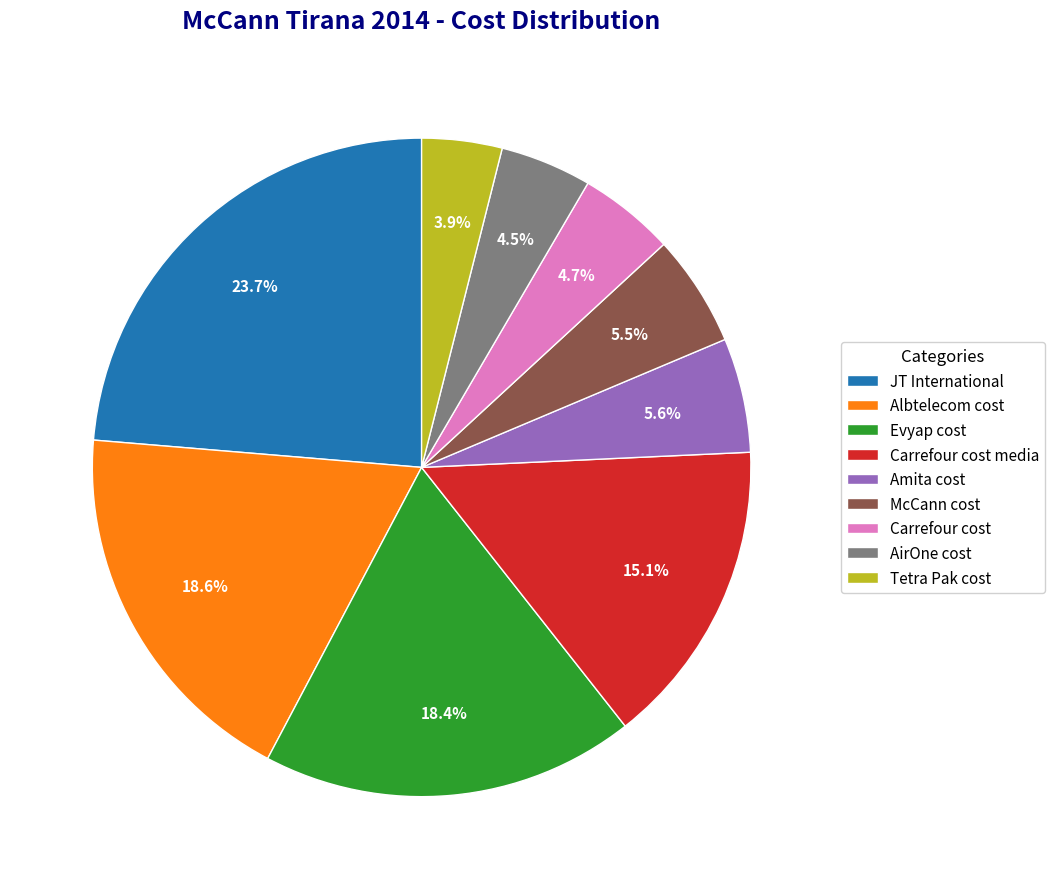

To the nearest percent, what is the difference between the Evyap cost and Carrefour cost slice percentages?

14%